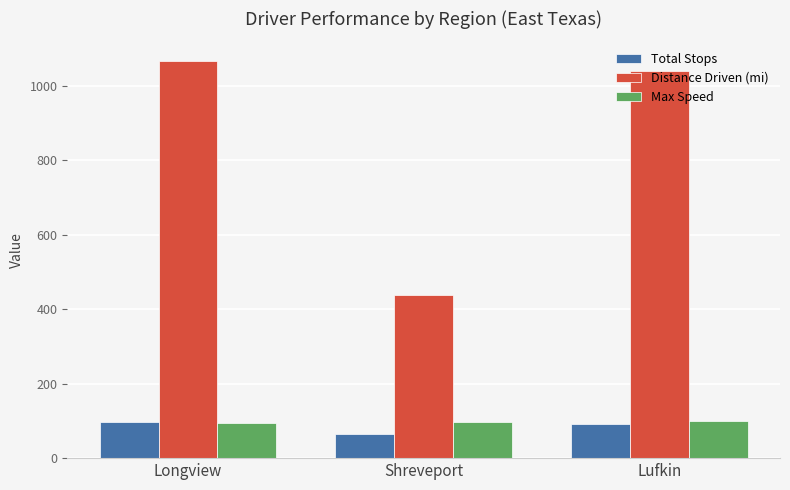

At which label is Total Stops closest to 80?

Lufkin